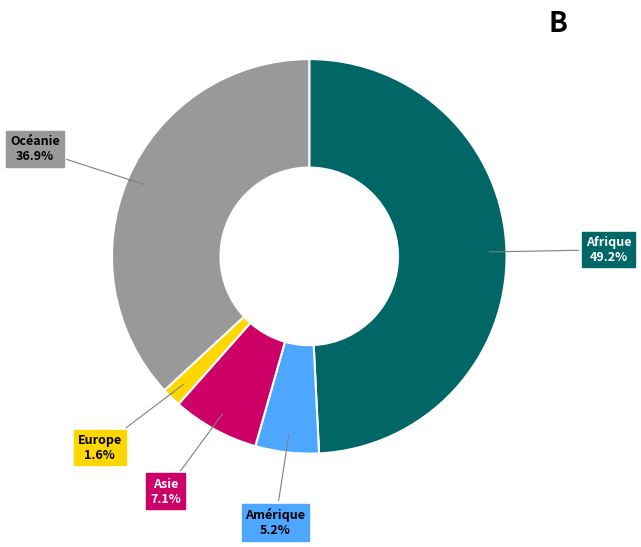

To the nearest percent, what is the difference between the largest and smallest slice percentages?

48%